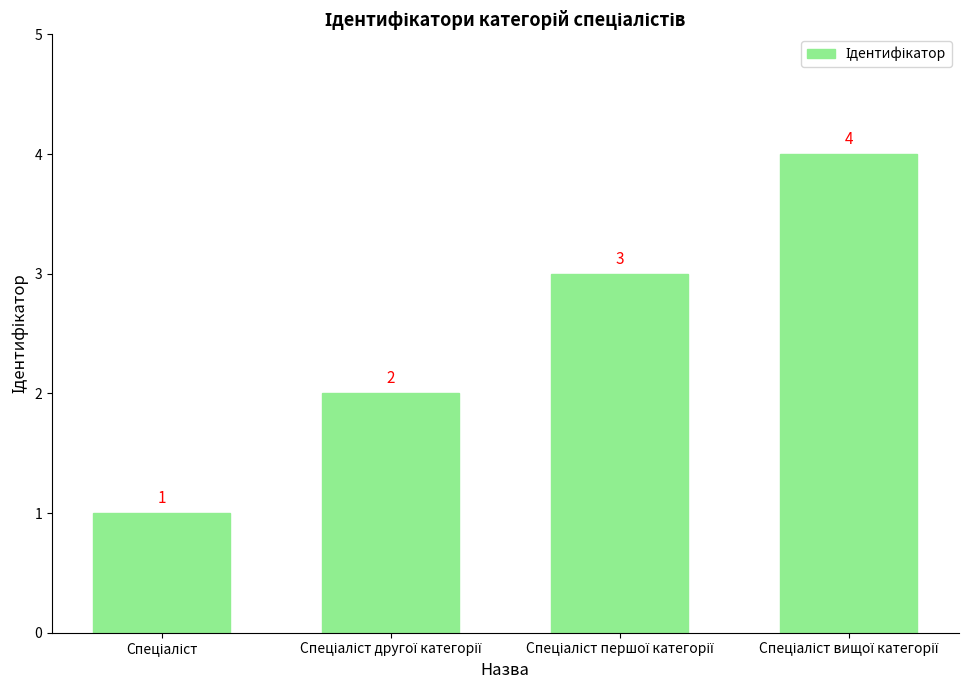

What is the value of the 1st bar from the left?

1